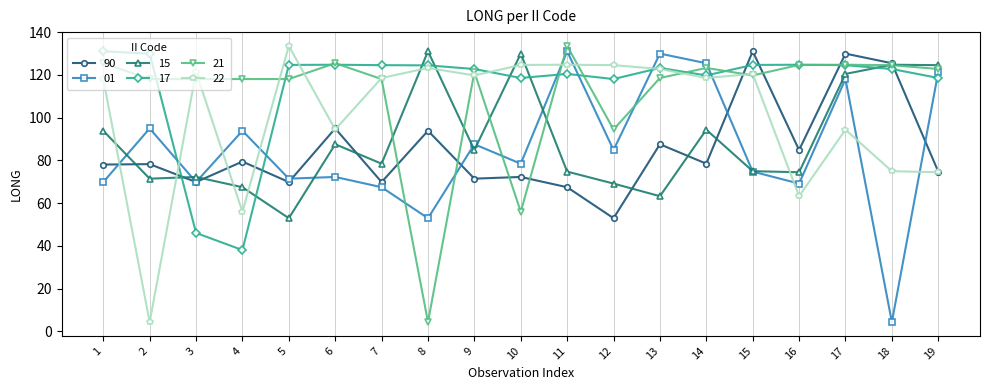

True or false: 17 and 90 intersect in this chart.

True